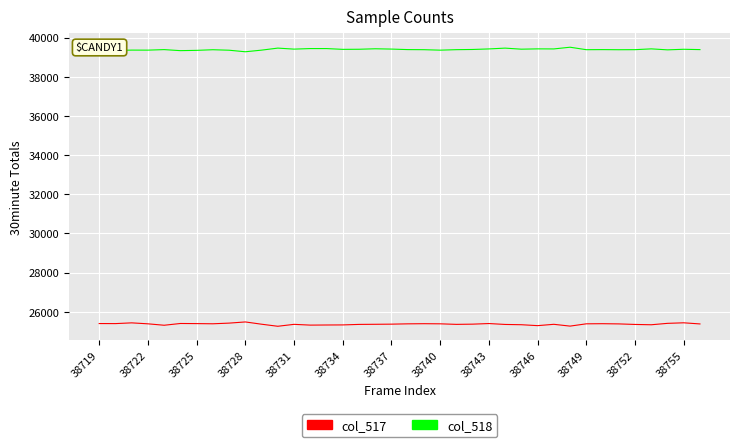

True or false: col_518 has more than 0 interior local peaks.

True